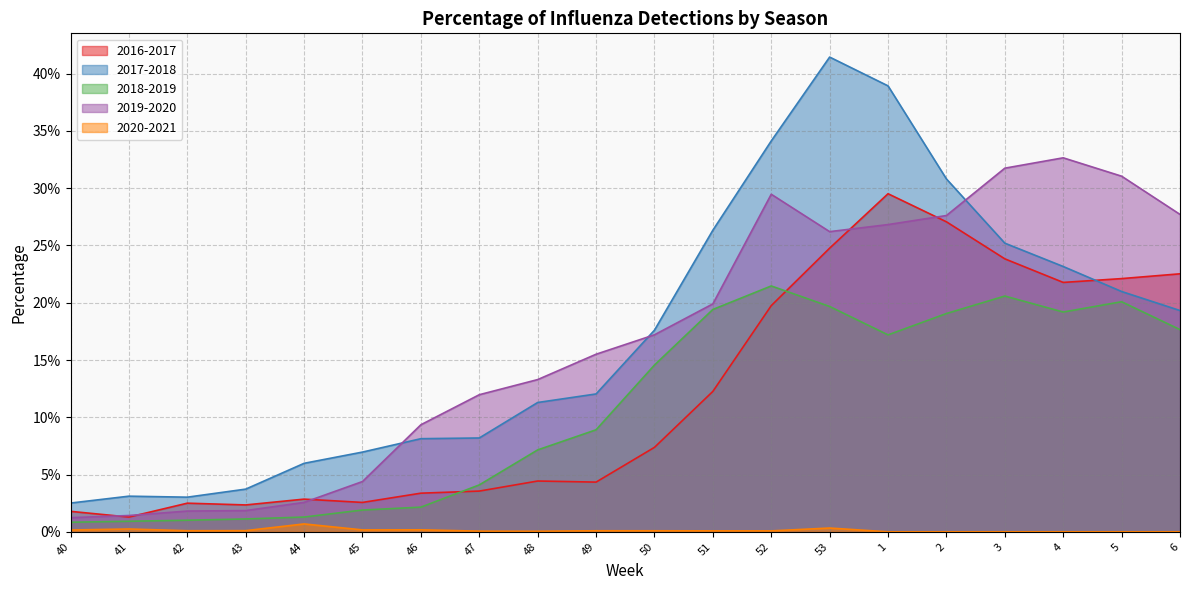

True or false: 2016-2017 and 2020-2021 intersect in this chart.

False